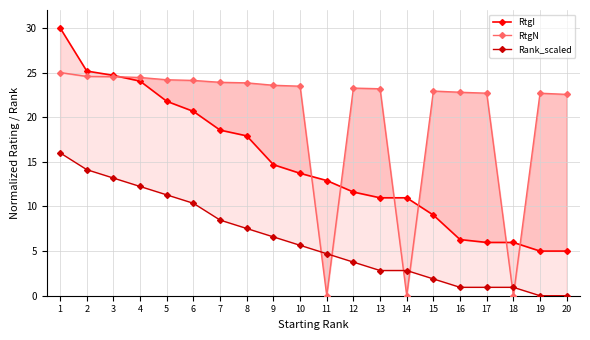

What are all the series names shown in the legend?

RtgI, RtgN, Rank_scaled